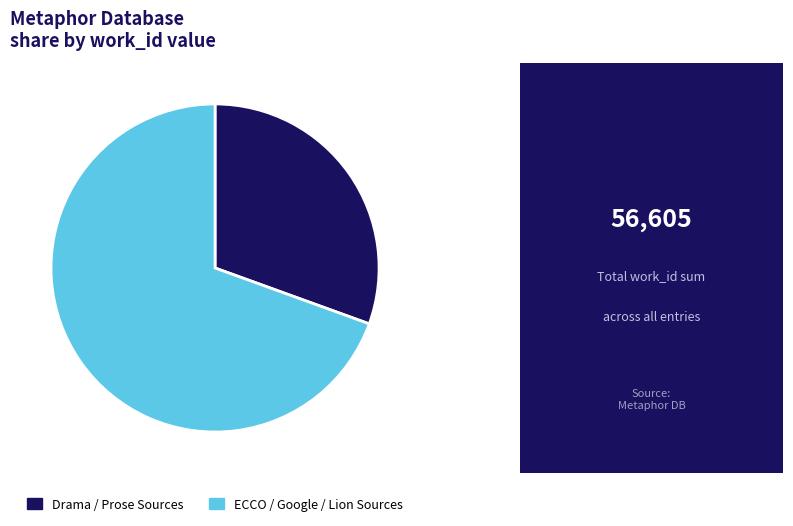

Do ECCO / Google / Lion Sources and Drama / Prose Sources together represent more than half of the pie?

Yes